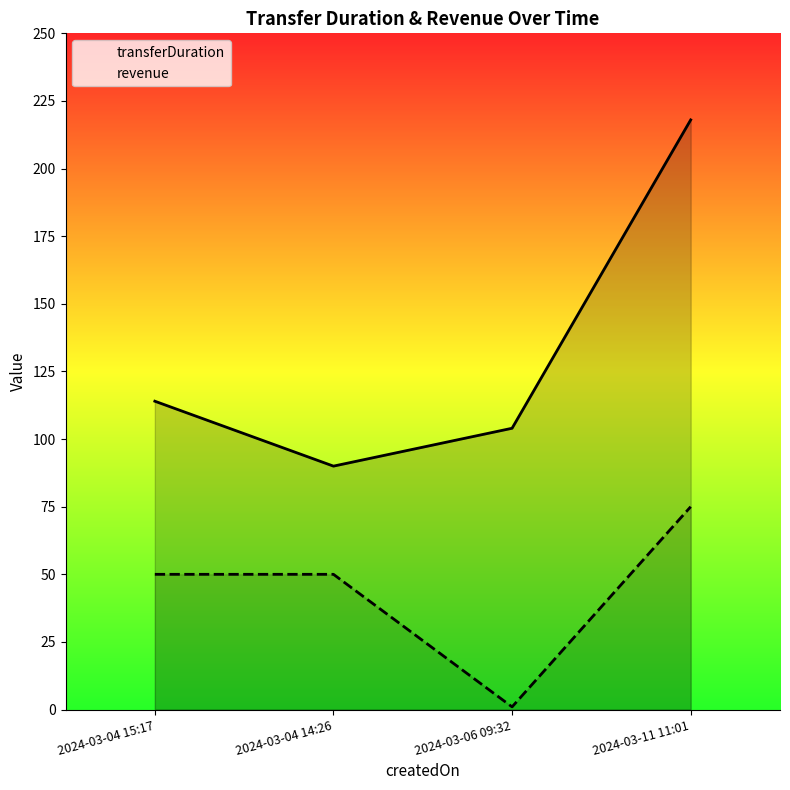

How many data points in revenue are less than 50?

1